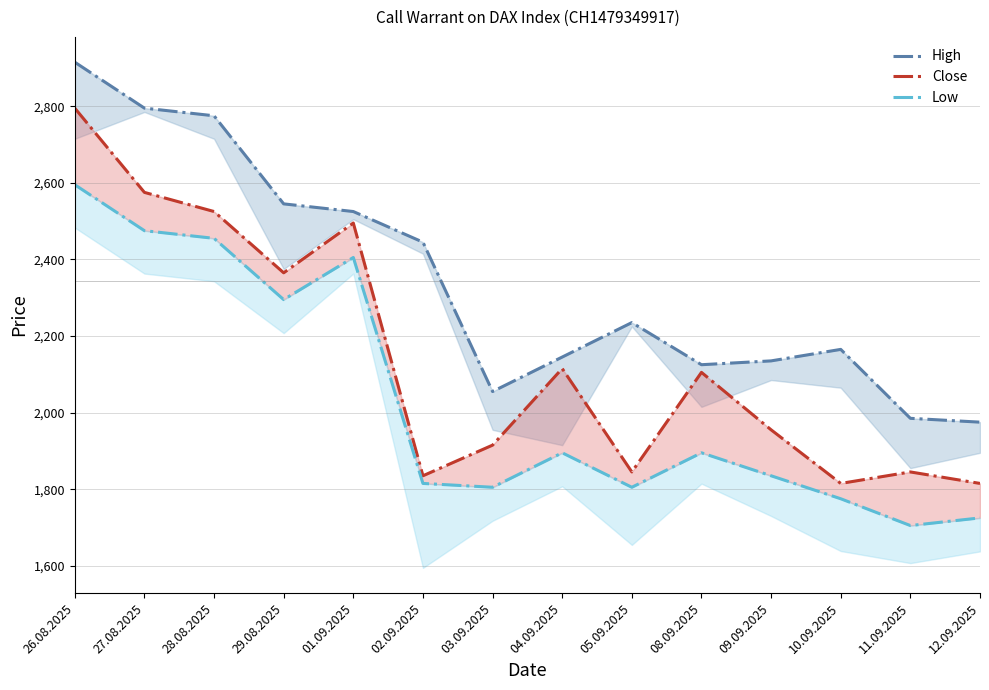

At which category does the chart reach its peak across all series?

26.08.2025